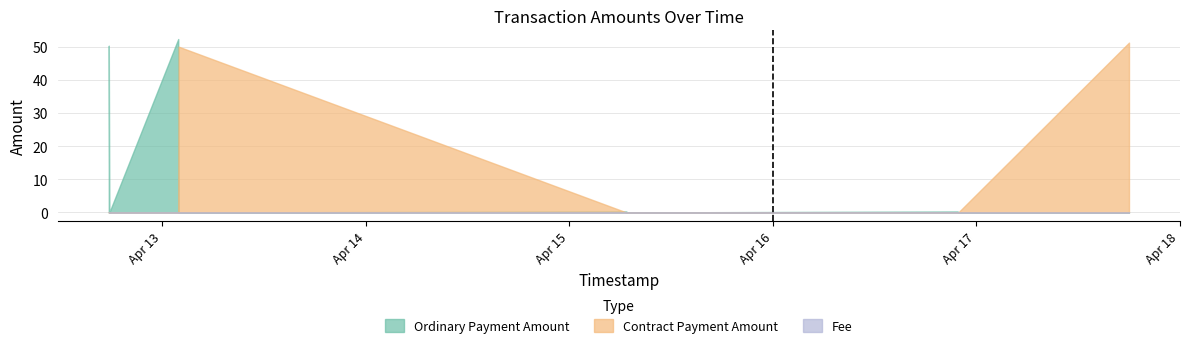

Does the chart have visible grid lines?

Yes